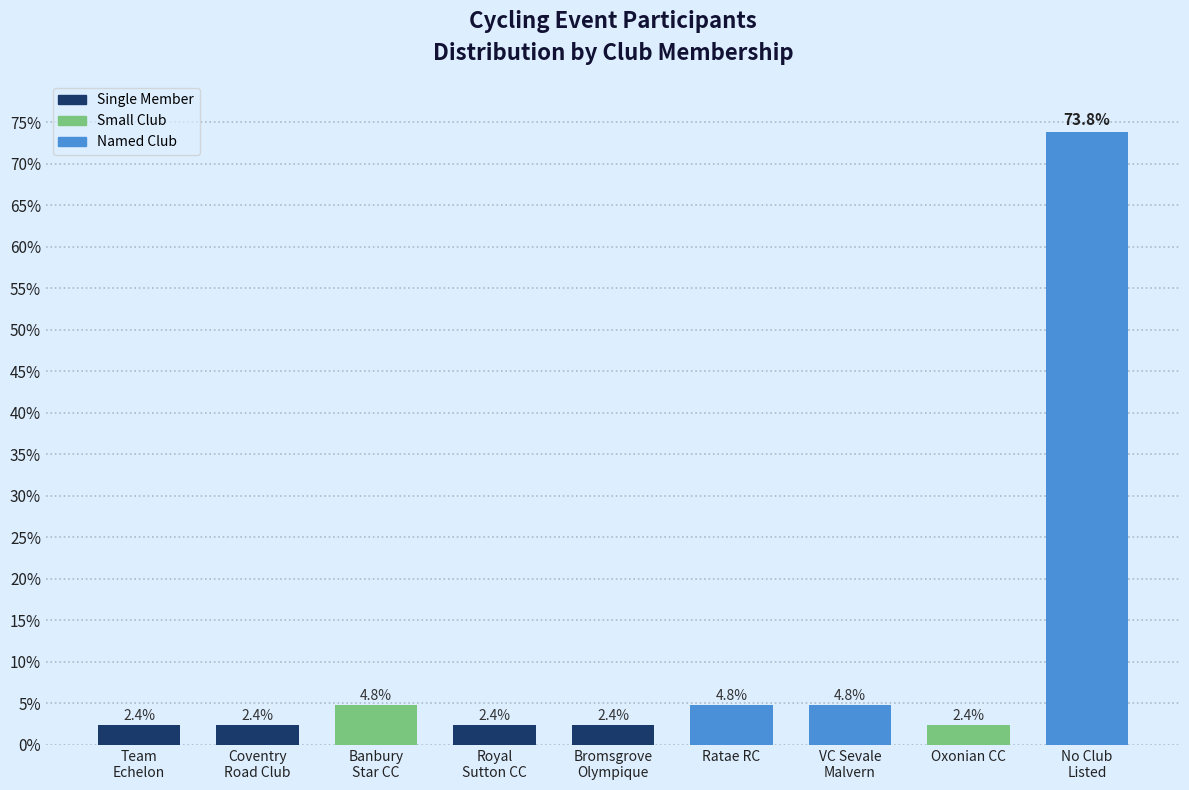

Reading left to right, extract all data points from this chart.

2.4	2.4	4.8	2.4	2.4	4.8	4.8	2.4	73.8